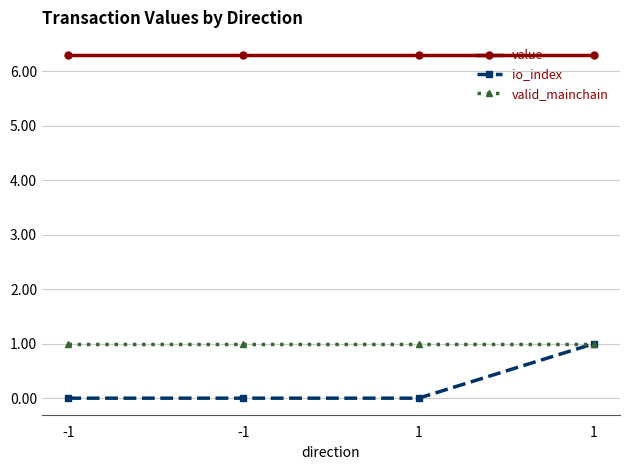

What are all the series names shown in the legend?

value, io_index, valid_mainchain